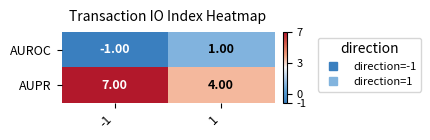

Rank the categories by AUPR value from lowest to highest.

1, -1